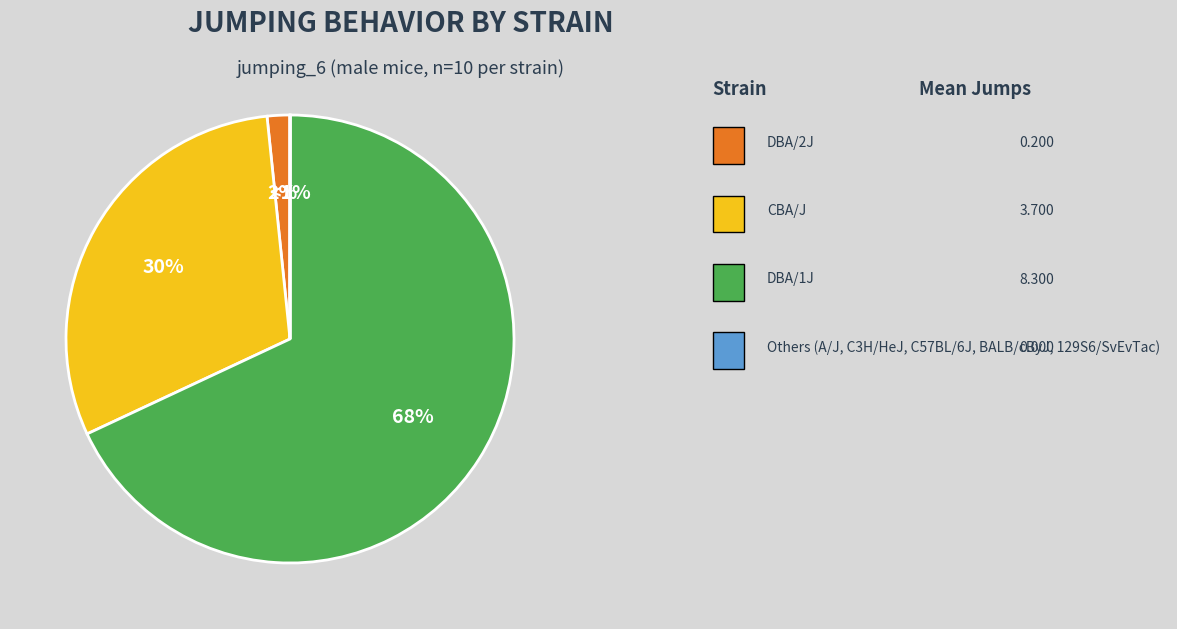

What is the majority slice?

DBA/1J